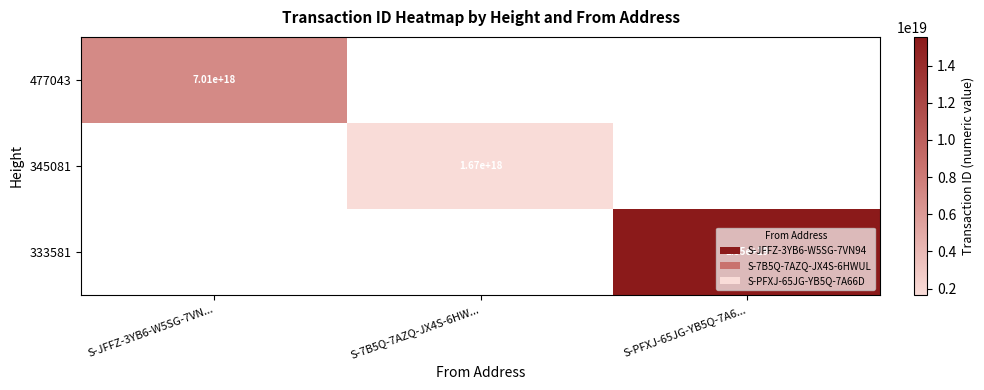

Is it true that 333581 equals 15500000000000000000 at S-PFXJ-65JG-YB5Q-7A6...?

True